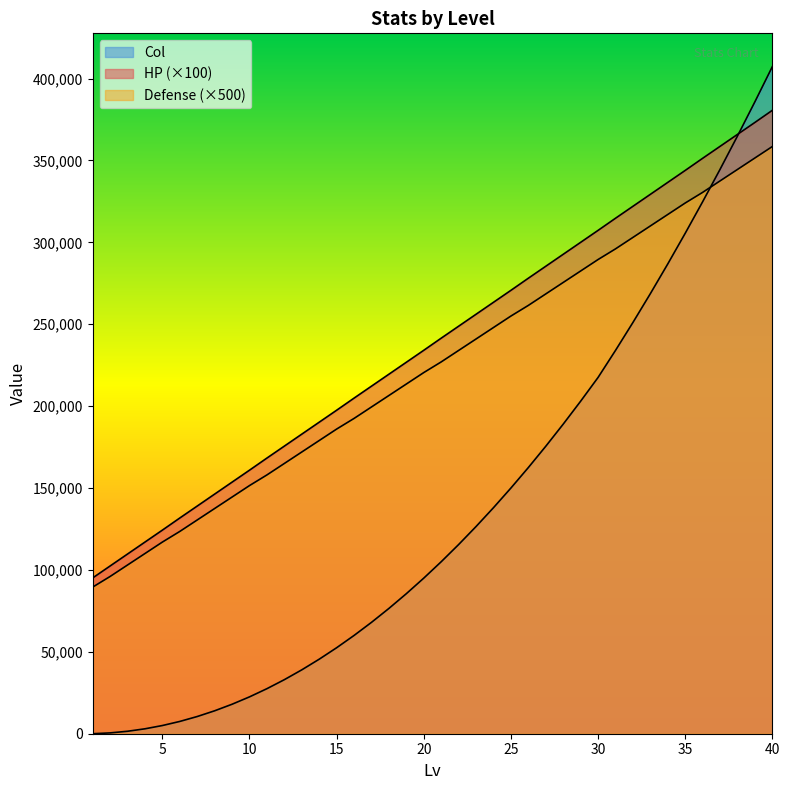

What is the difference between the maximum and minimum values in the Defense series?

269000